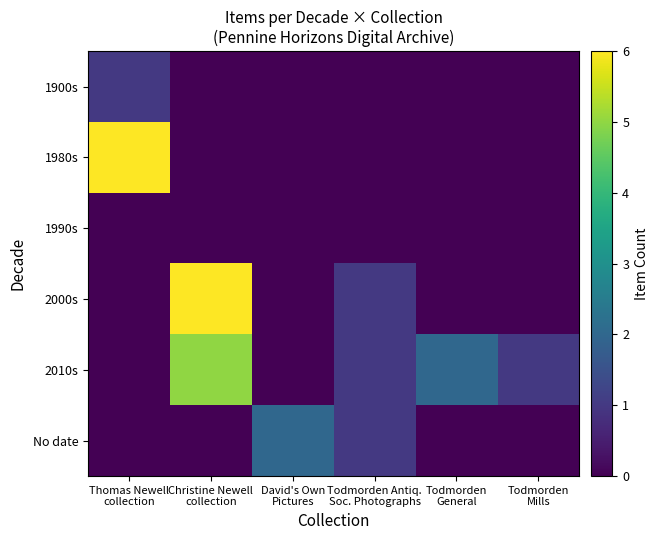

What is the greatest value displayed?

6